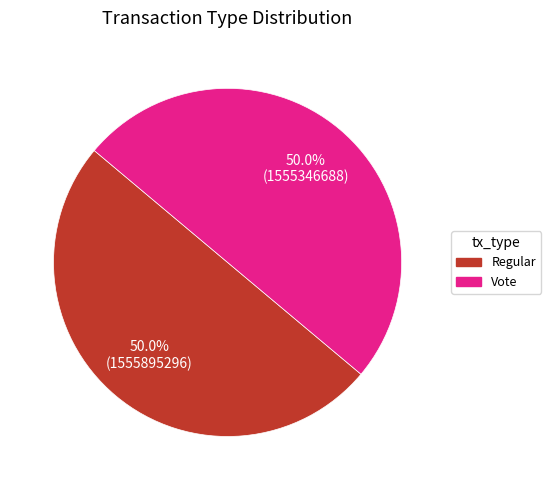

What portion of the pie excludes Vote?

50.0%